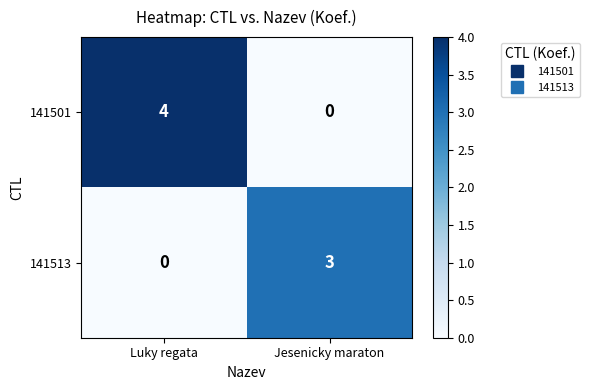

True or false: 141513 has a value of 3 at Jesenicky maraton.

True